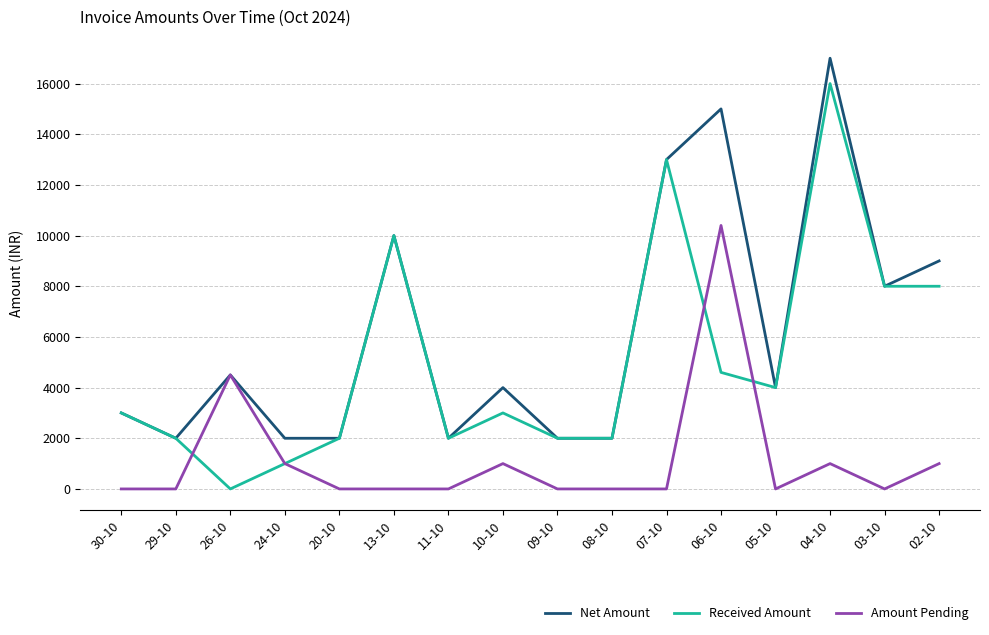

Where is Amount Pending nearest to the value 5200?

26-10